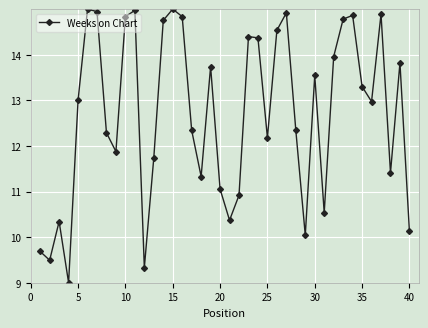

How many distinct data groups are displayed?

1